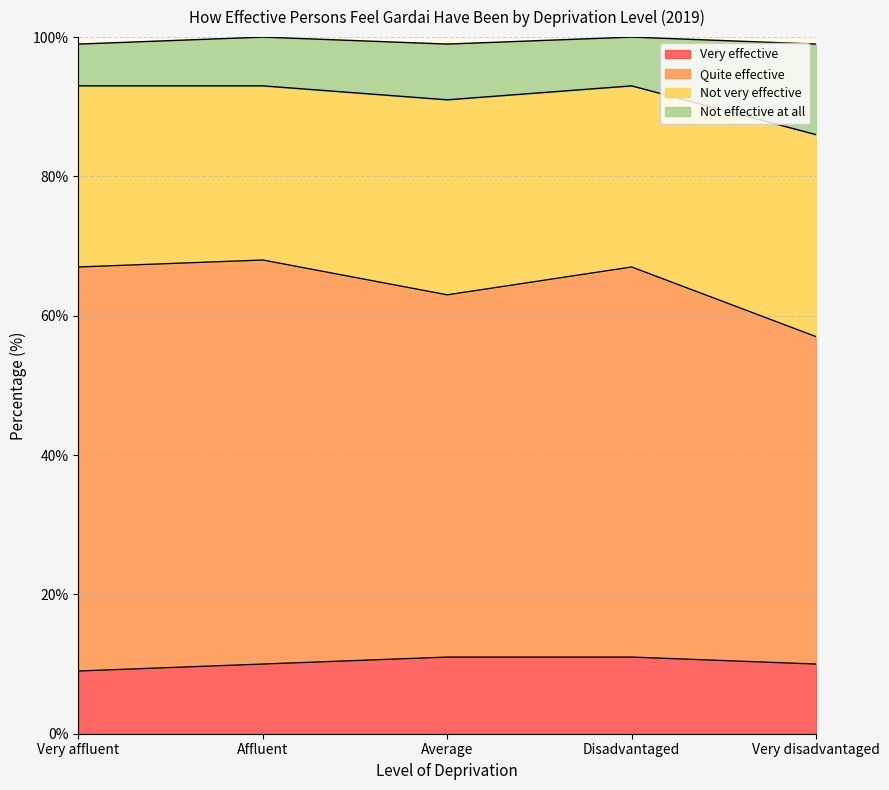

What is the lowest value of the Very effective series?

9